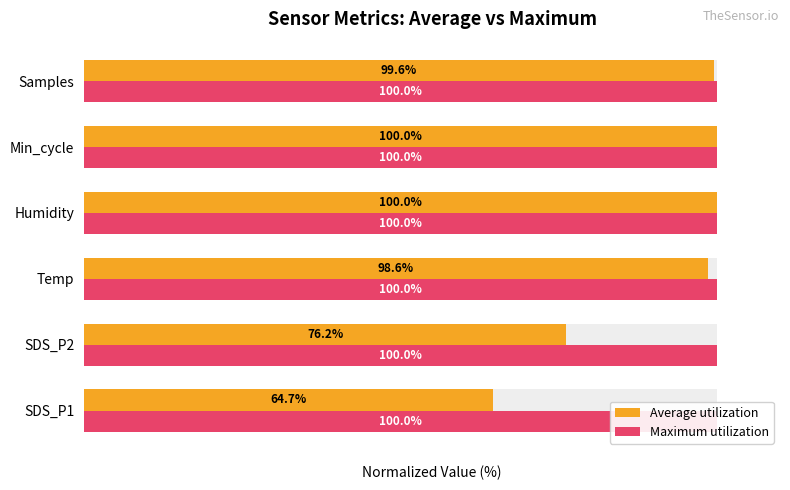

What is the value of the Average utilization bar at the 5th from the left?

100.0